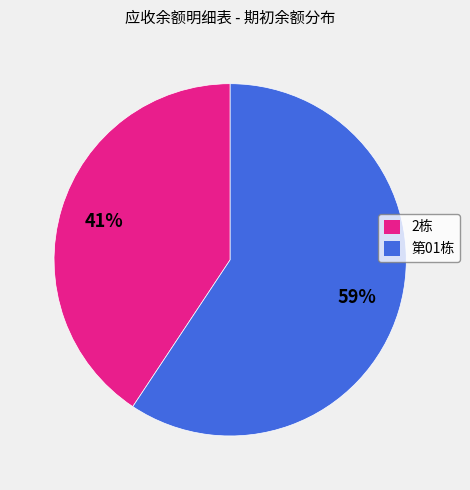

To the nearest percent, what is the average slice percentage?

50%